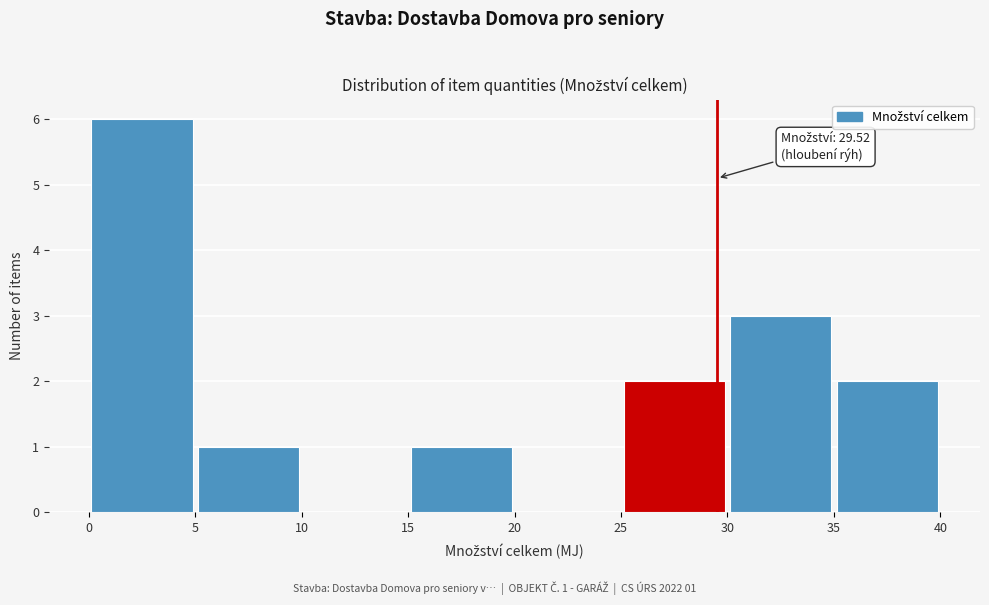

Over which range of the x-axis is the bar tallest?

0 to 5